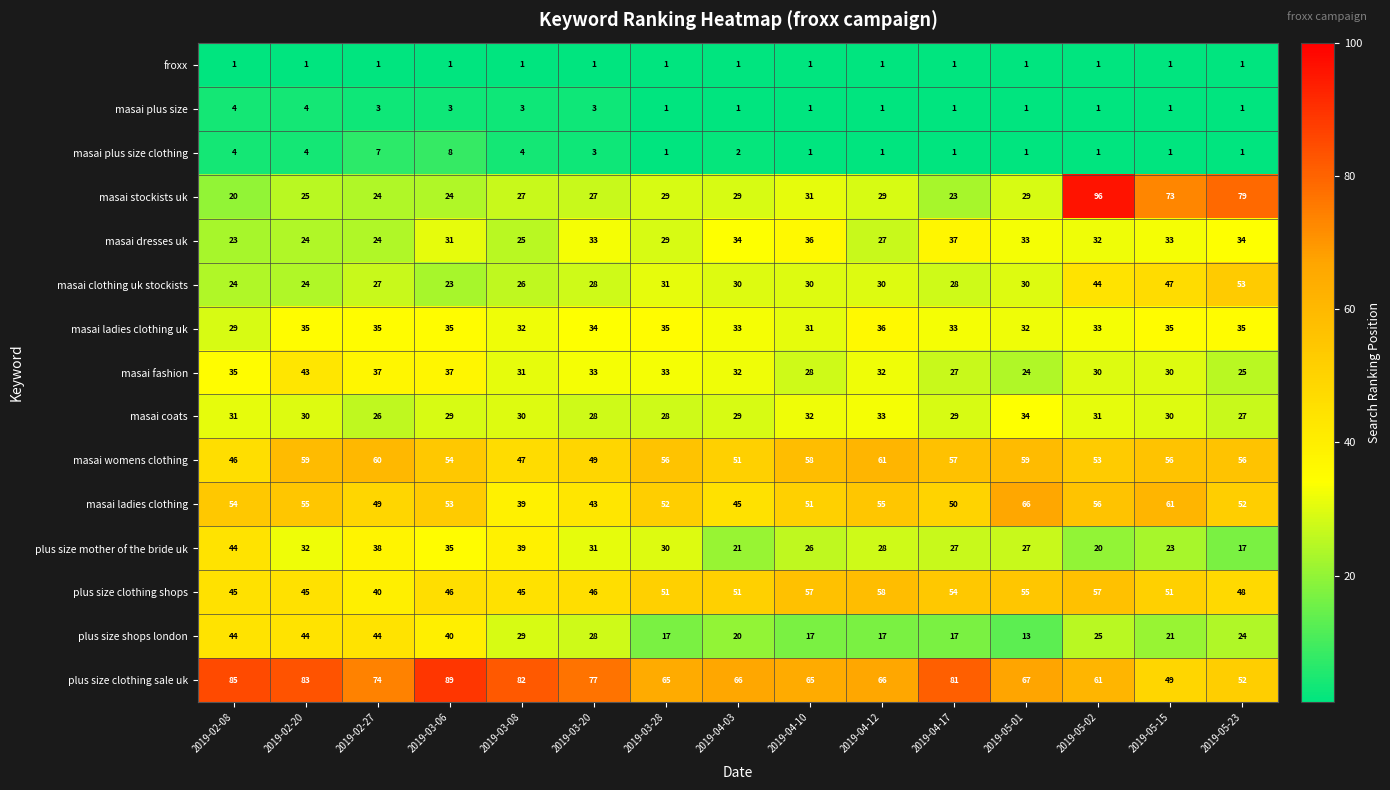

Which series has the widest spread of values?

masai stockists uk